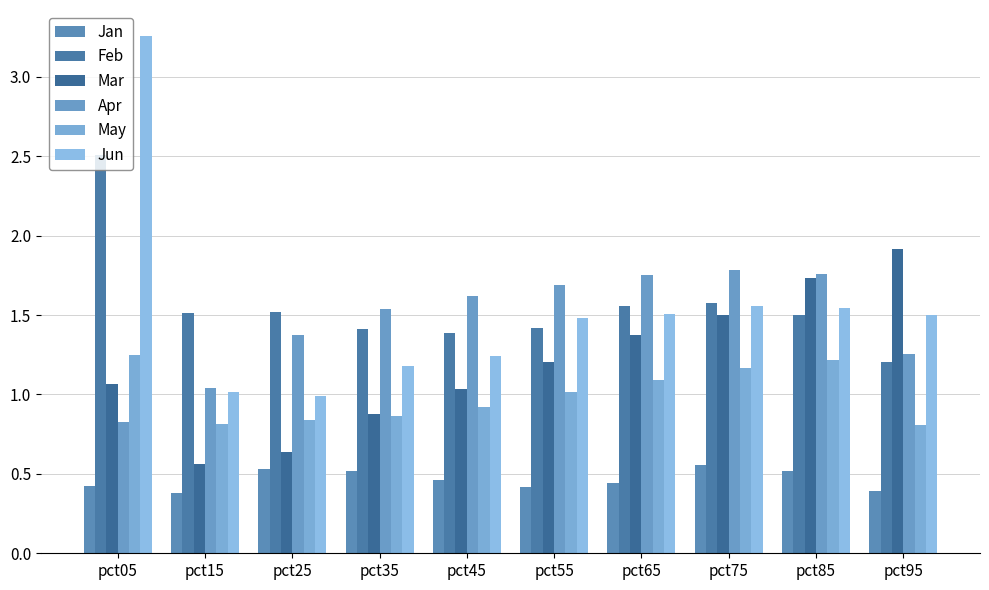

Reading left to right, transcribe all the data shown in this chart.

Jan: 0.4	0.4	0.5	0.5	0.5	0.4	0.4	0.6	0.5	0.4
Feb: 2.5	1.5	1.5	1.4	1.4	1.4	1.6	1.6	1.5	1.2
Mar: 1.1	0.6	0.6	0.9	1.0	1.2	1.4	1.5	1.7	1.9
Apr: 0.8	1.0	1.4	1.5	1.6	1.7	1.8	1.8	1.8	1.3
May: 1.2	0.8	0.8	0.9	0.9	1.0	1.1	1.2	1.2	0.8
Jun: 3.3	1.0	1.0	1.2	1.2	1.5	1.5	1.6	1.5	1.5